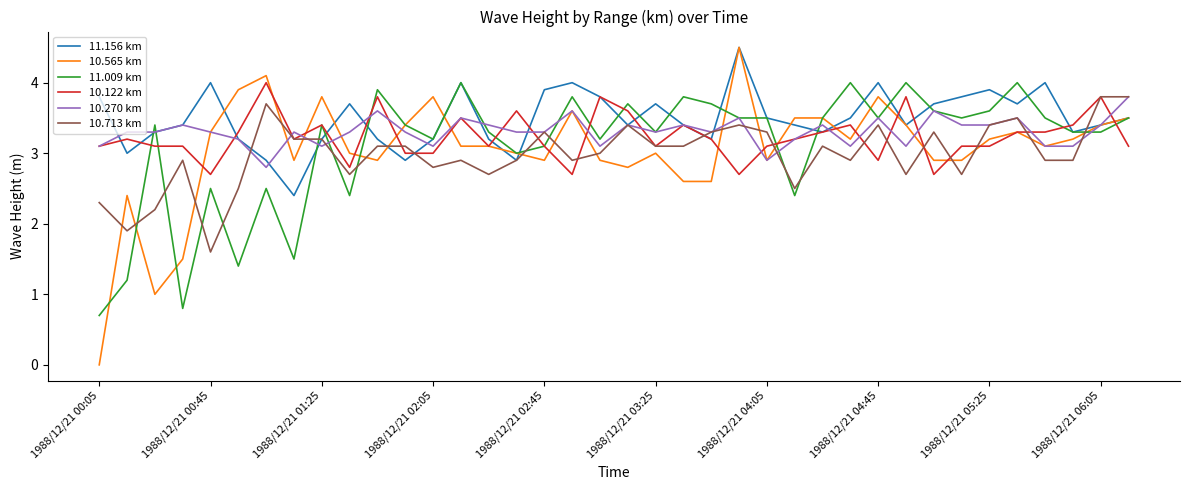

What is the maximum value shown in the chart?

4.5